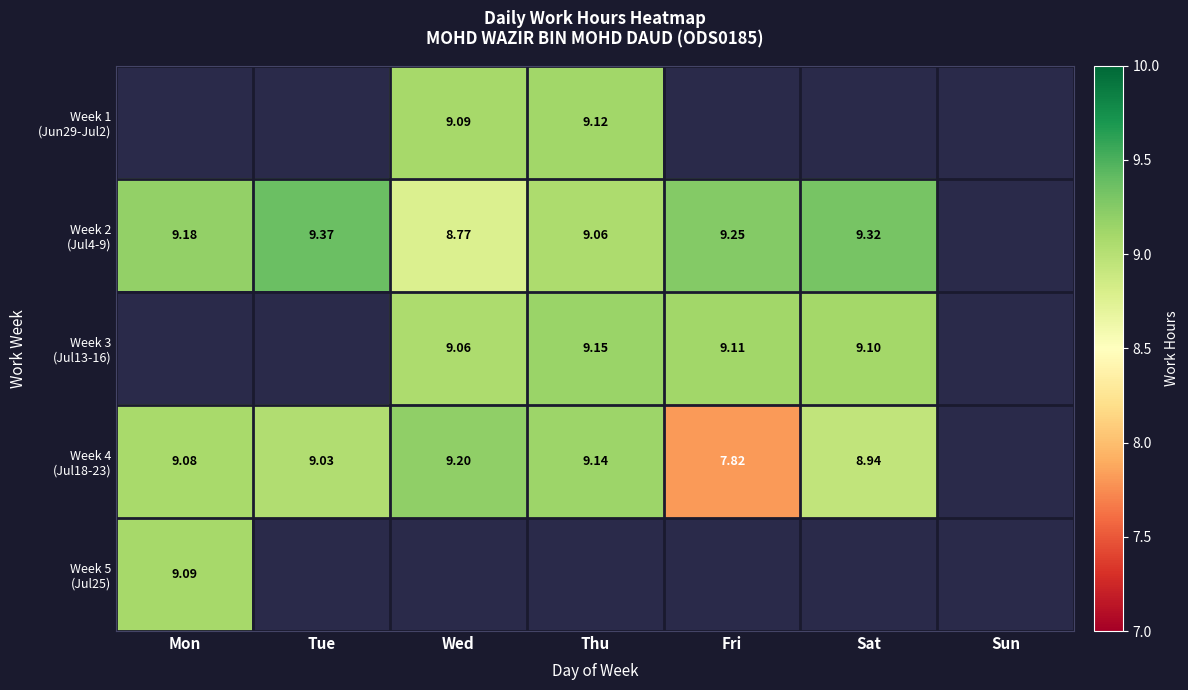

Between Sun and Mon, which is larger?

Mon